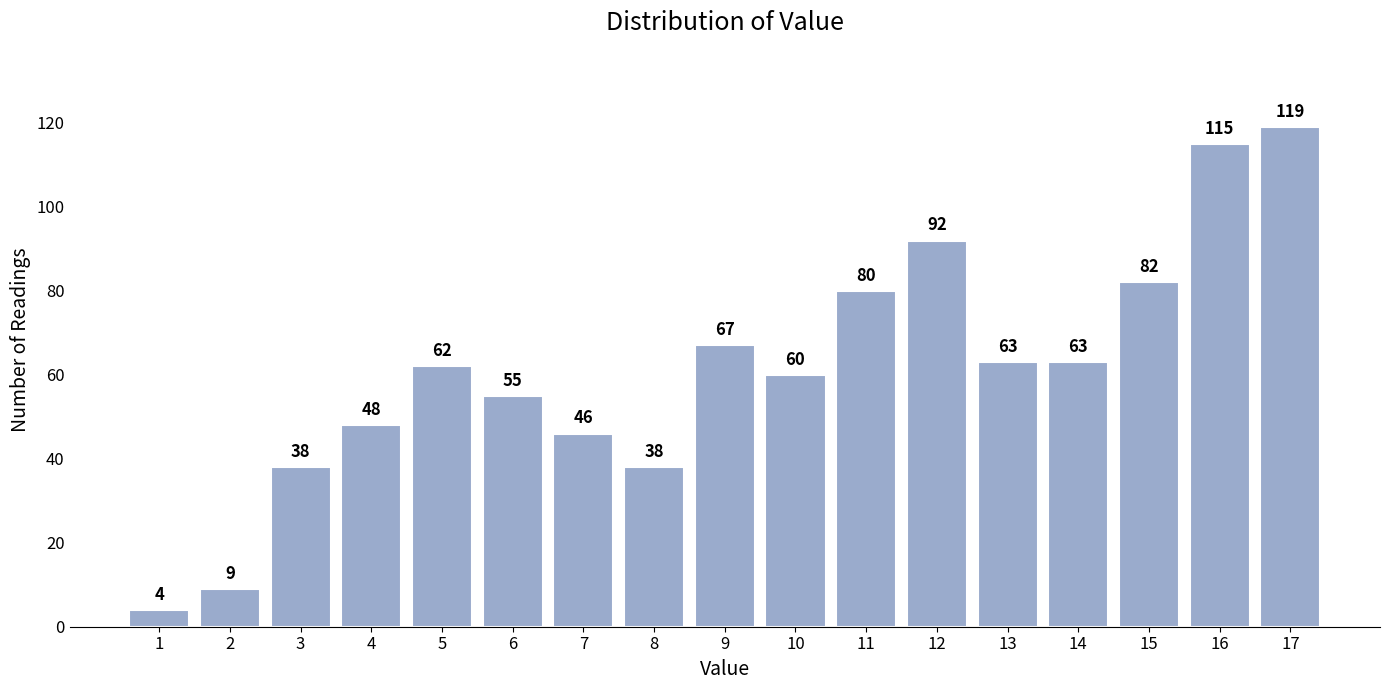

Reading left to right, transcribe all the data shown in this chart.

1=4	2=9	3=38	4=48	5=62	6=55	7=46	8=38	9=67	10=60	11=80	12=92	13=63	14=63	15=82	16=115	17=119